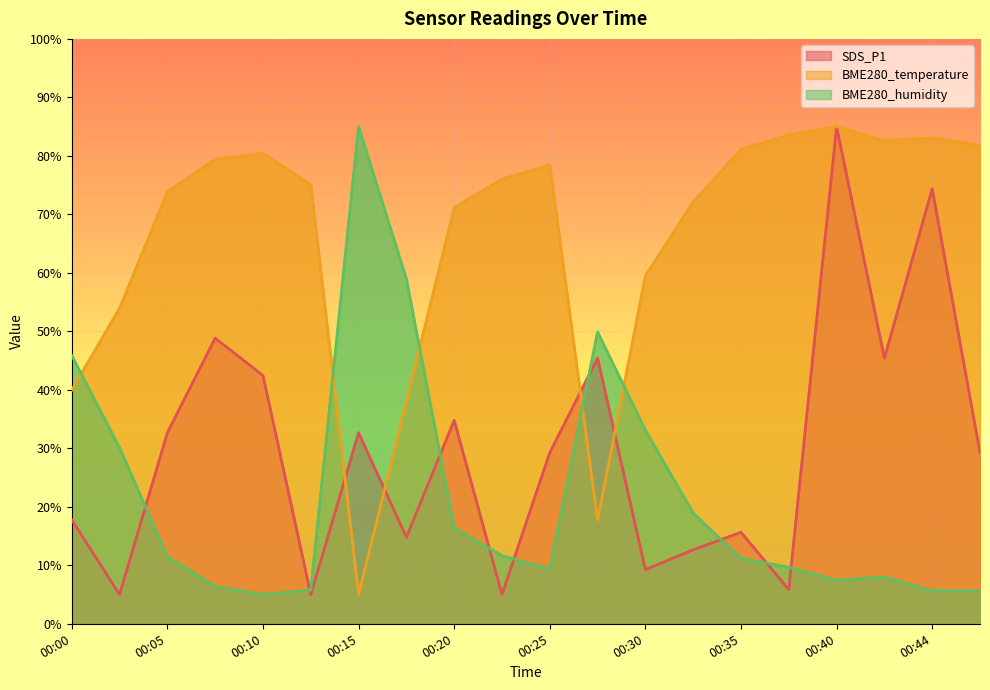

Which has a higher value, 00:25 or 15?

15